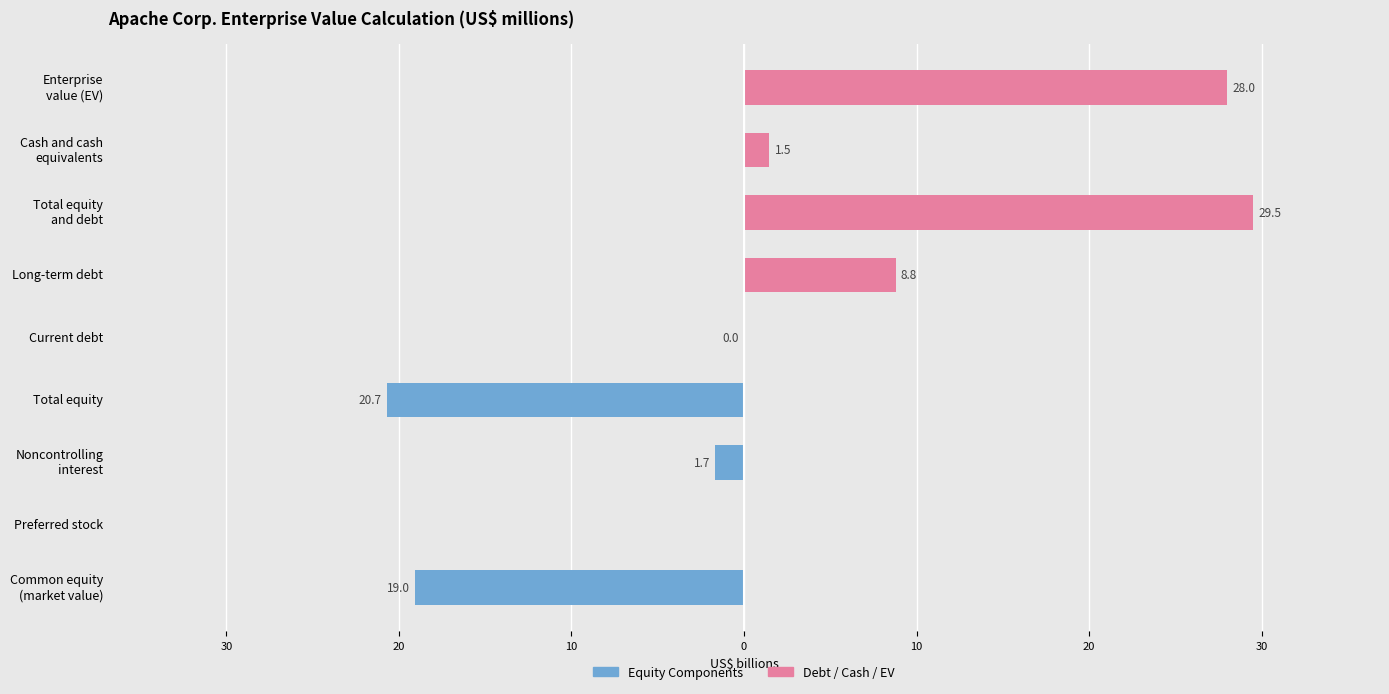

The value of Debt / Cash / EV at Preferred stock is 9.9. True or false?

False